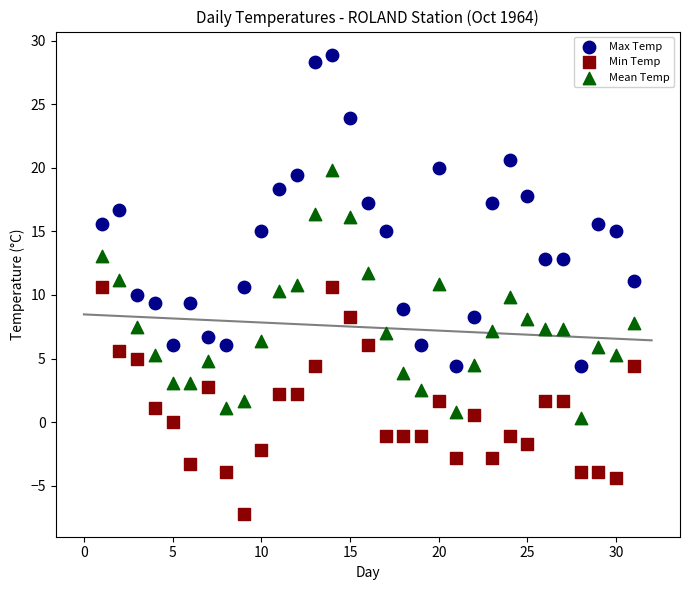

Which series contains the highest Y value?

Max Temp